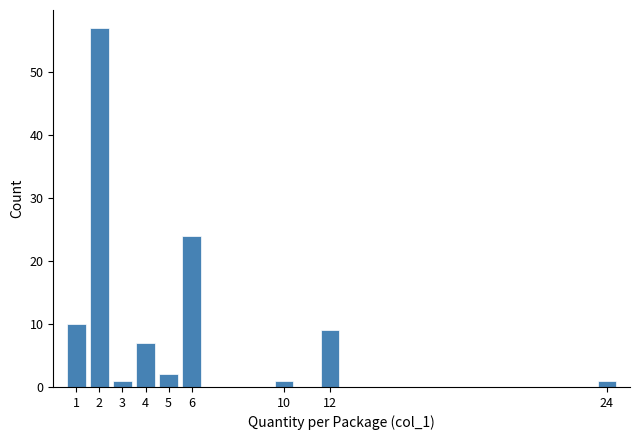

Reading left to right, transcribe this chart: for each bar, give the range it covers on the x-axis and its height. The values are not printed on the chart, so give them approximately, as read against the axis.

0.5 to 1.5: 10
1.5 to 2.5: 57
2.5 to 3.5: 1
3.5 to 4.5: 7
4.5 to 5.5: 2
5.5 to 6.5: 24
6.5 to 7.5: 0
7.5 to 8.5: 0
8.5 to 9.5: 0
9.5 to 10.5: 1
10.5 to 11.5: 0
11.5 to 12.5: 9
12.5 to 13.5: 0
13.5 to 14.5: 0
14.5 to 15.5: 0
15.5 to 16.5: 0
16.5 to 17.5: 0
17.5 to 18.5: 0
18.5 to 19.5: 0
19.5 to 20.5: 0
20.5 to 21.5: 0
21.5 to 22.5: 0
22.5 to 23.5: 0
23.5 to 24.5: 1